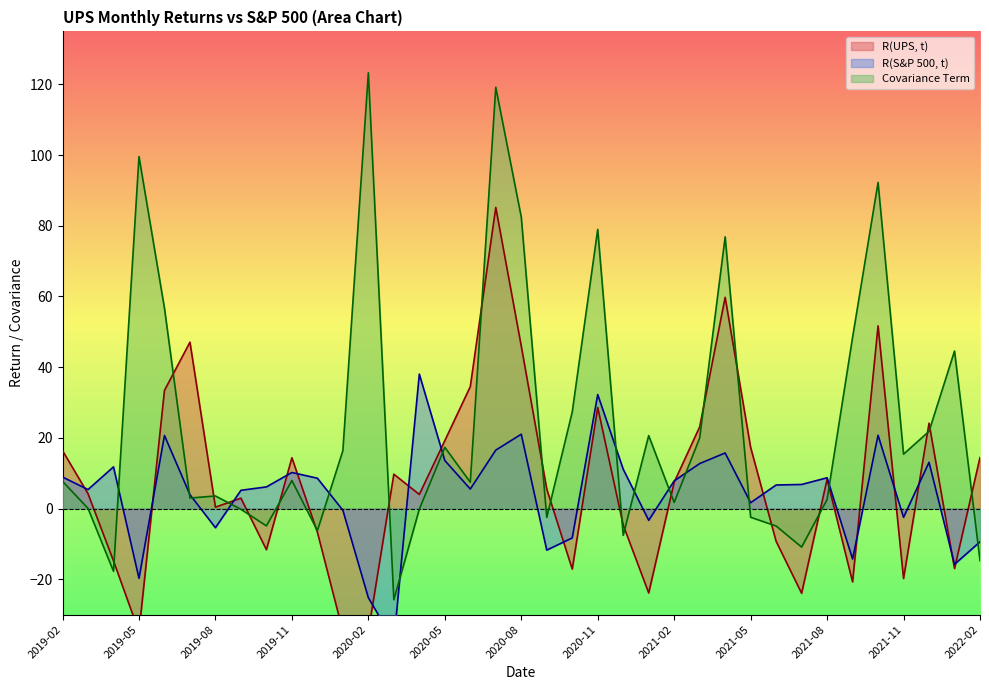

What are all the series names shown in the legend?

R(UPS, t), R(S&P 500, t), Covariance Term